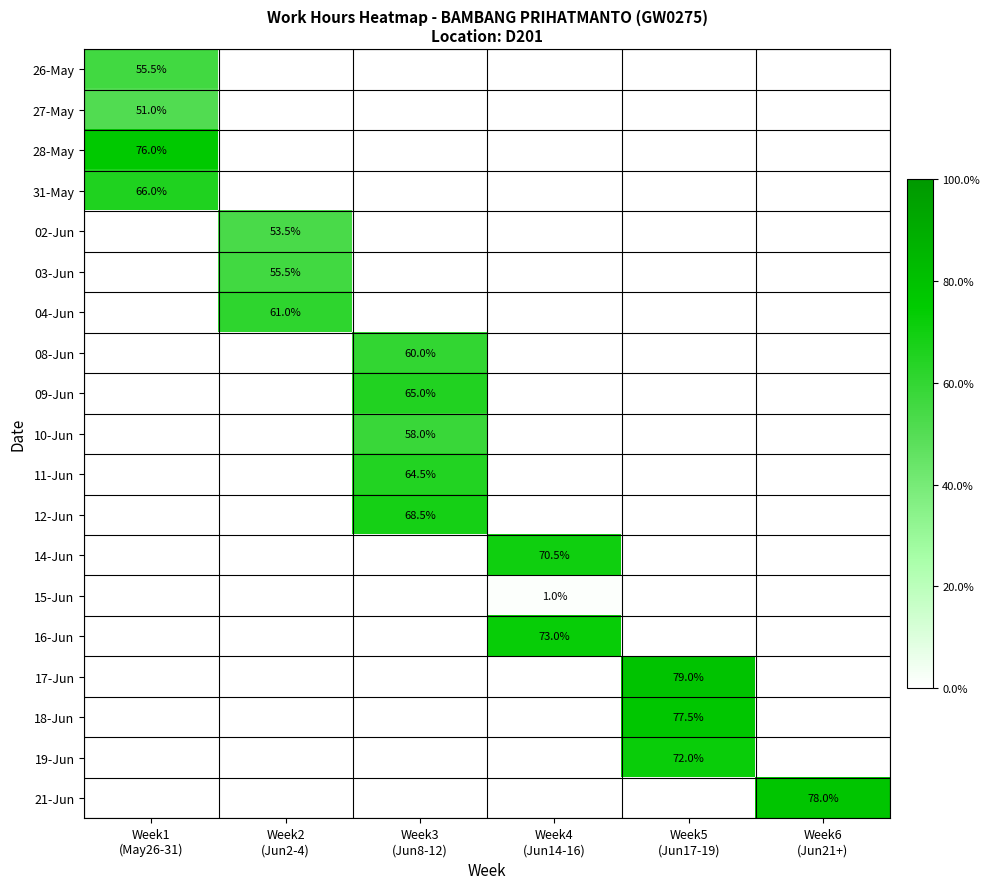

Which has a higher value, Week4
(Jun14-16) or Week6
(Jun21+)?

Week6
(Jun21+)